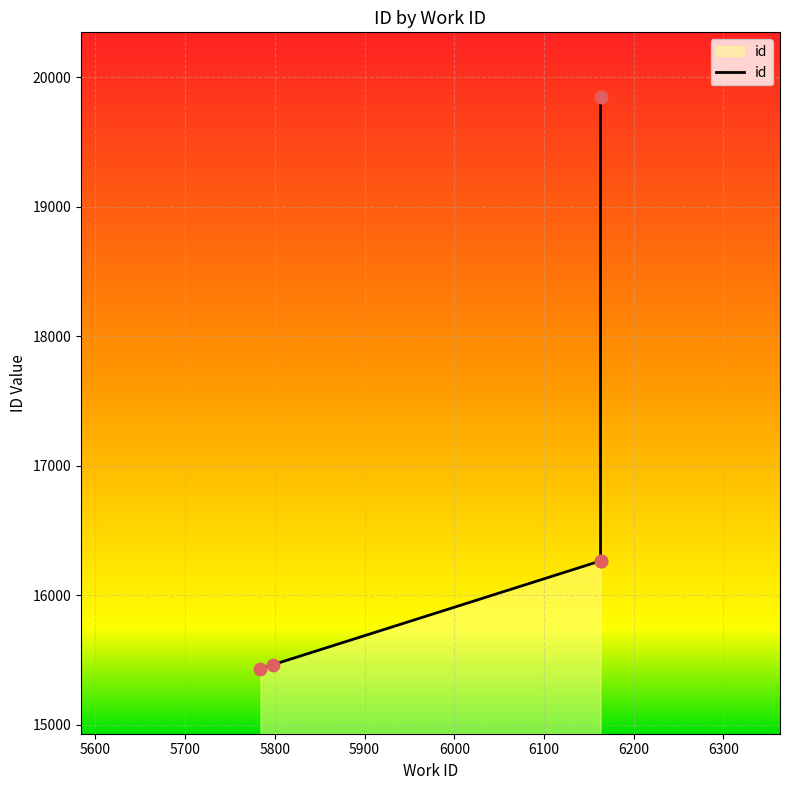

Between 5784 and 6163, which is larger?

6163